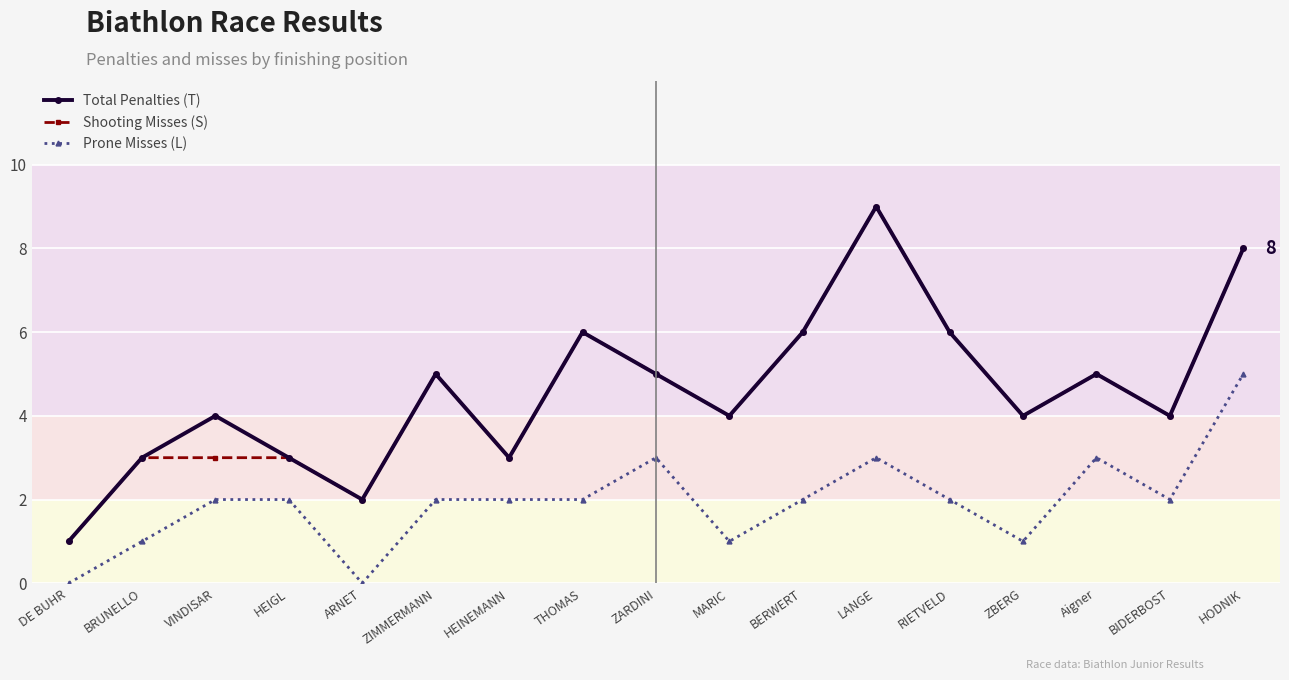

What are all the series names shown in the legend?

Total Penalties (T), Shooting Misses (S), Prone Misses (L)